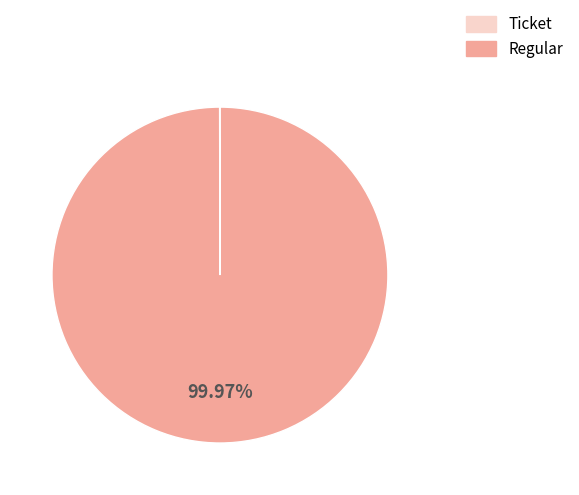

Is there any slice that represents more than half of the pie?

Yes